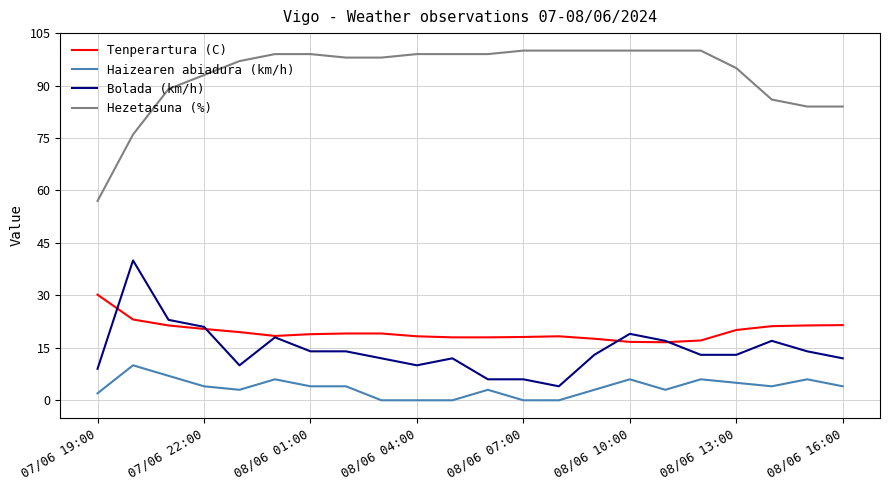

Does the chart display data point markers on the line(s)?

No